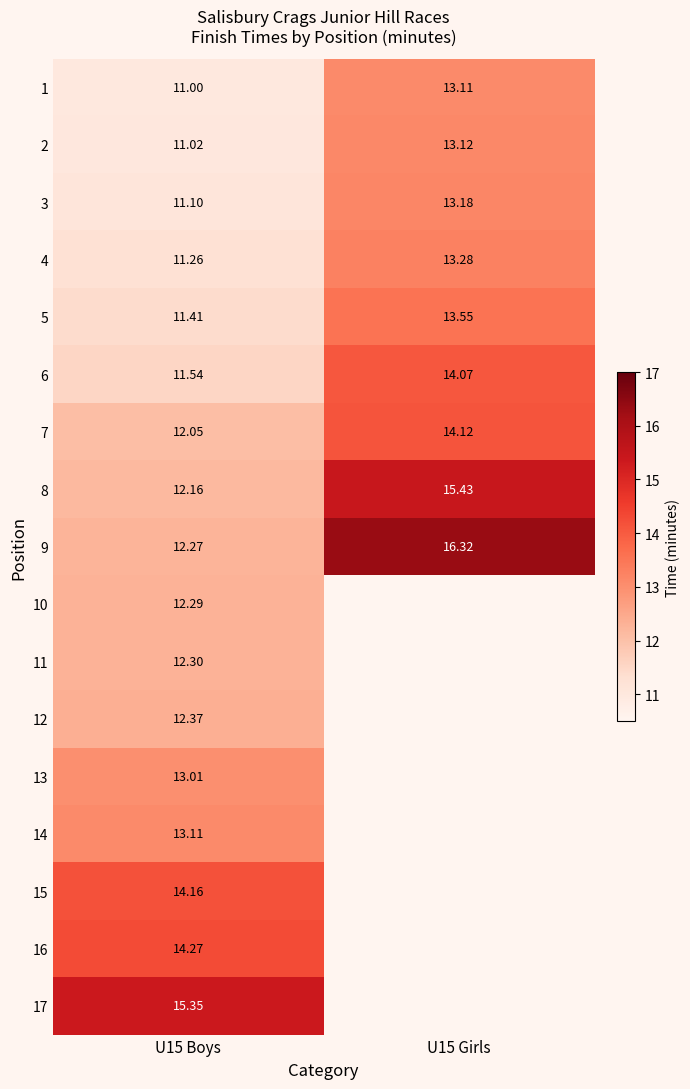

Is the value of 12 at U15 Boys greater than the value of 8 at U15 Girls?

No